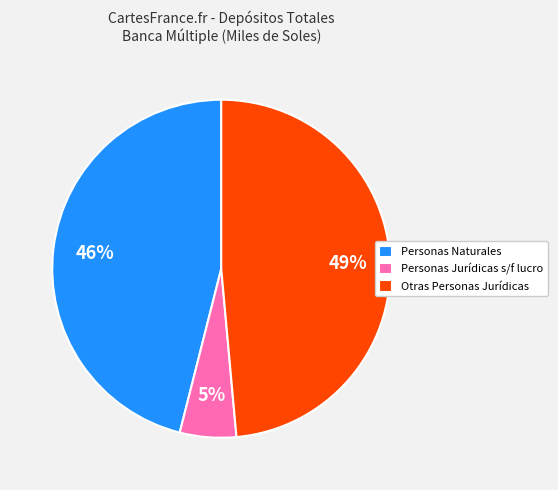

To the nearest percent, what portion does Personas Naturales represent?

46%